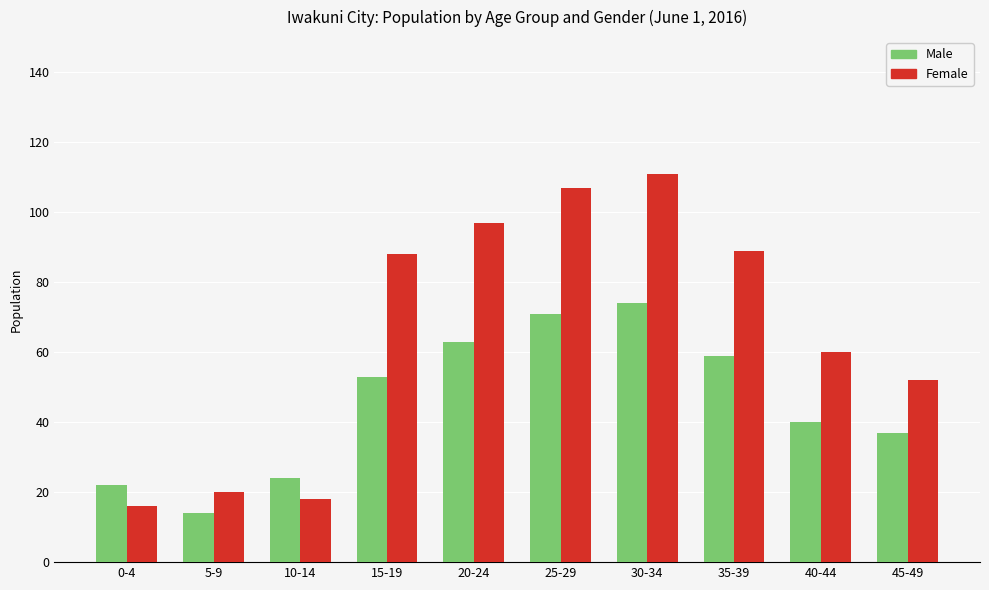

Reading right to left, extract all data points from this chart.

Male: 45-49=37	40-44=40	35-39=59	30-34=74	25-29=71	20-24=63	15-19=53	10-14=24	5-9=14	0-4=22
Female: 45-49=52	40-44=60	35-39=89	30-34=111	25-29=107	20-24=97	15-19=88	10-14=18	5-9=20	0-4=16